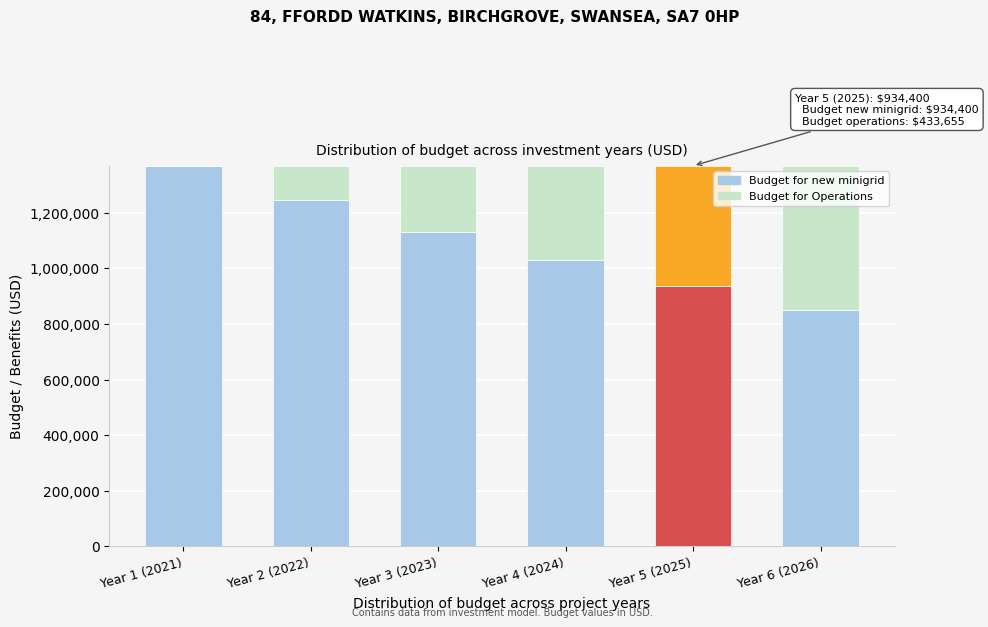

Reading left to right, transcribe the values for Budget for new minigrid.

Year 1 (2021)=1368055.6	Year 2 (2022)=1243686.9	Year 3 (2023)=1130624.4	Year 4 (2024)=1027840.4	Year 5 (2025)=934400.4	Year 6 (2026)=849454.9